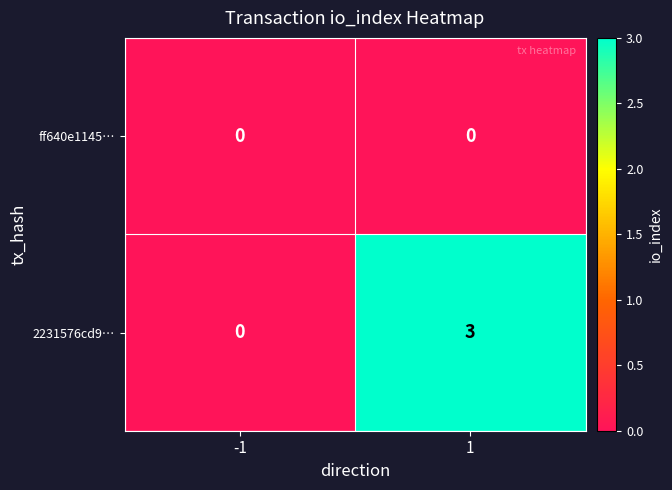

What is the difference between the highest and lowest values at 1?

3